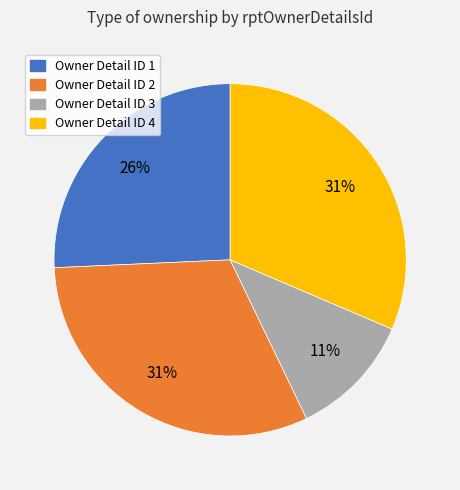

Does any single category account for the majority?

No